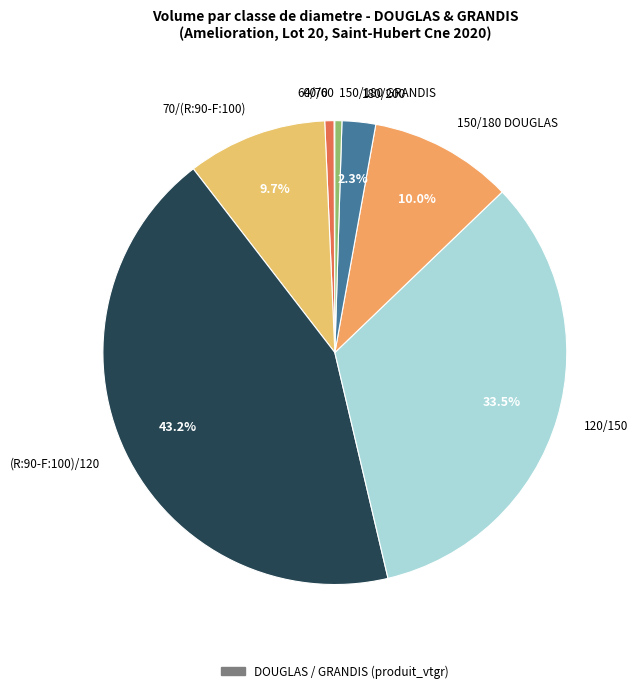

To the nearest percent, what is the difference between the largest and smallest slice percentages?

43%